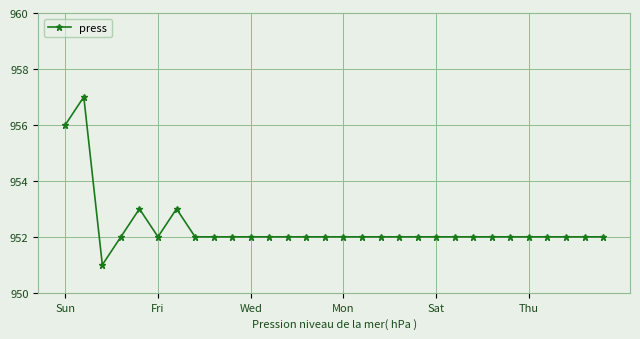

True or false: there are more than 2 points higher than both neighbors.

True